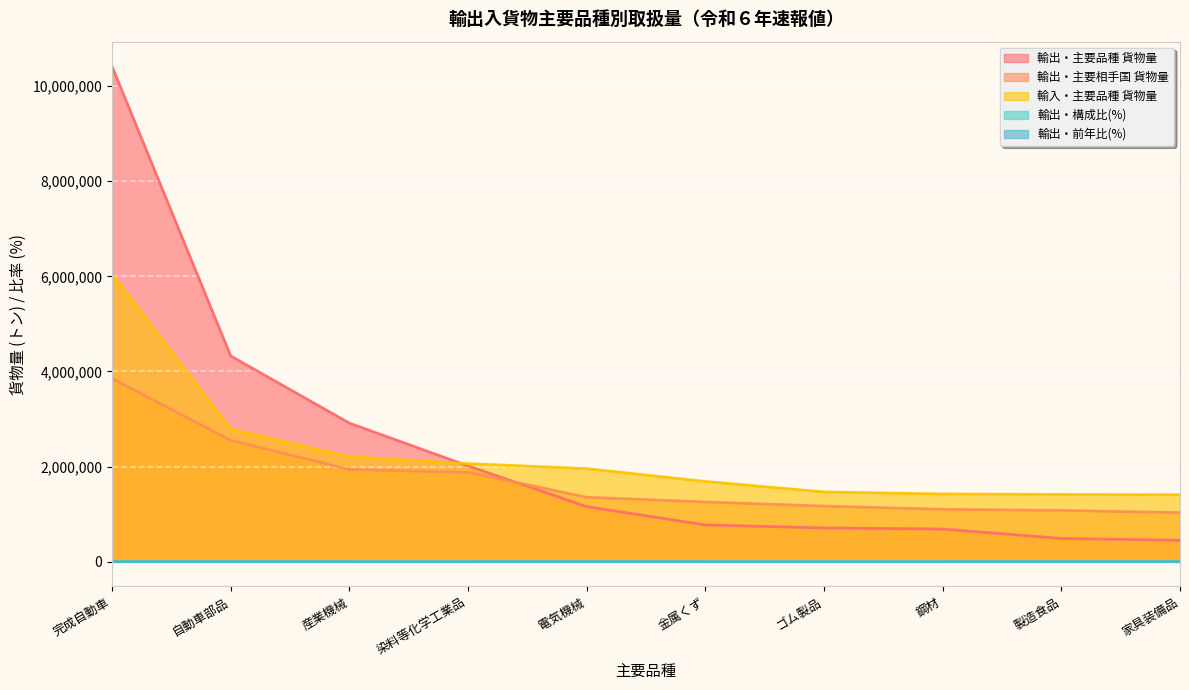

What is the approximate value of 輸出・主要品種 貨物量 at 電気機械?

1158127.0